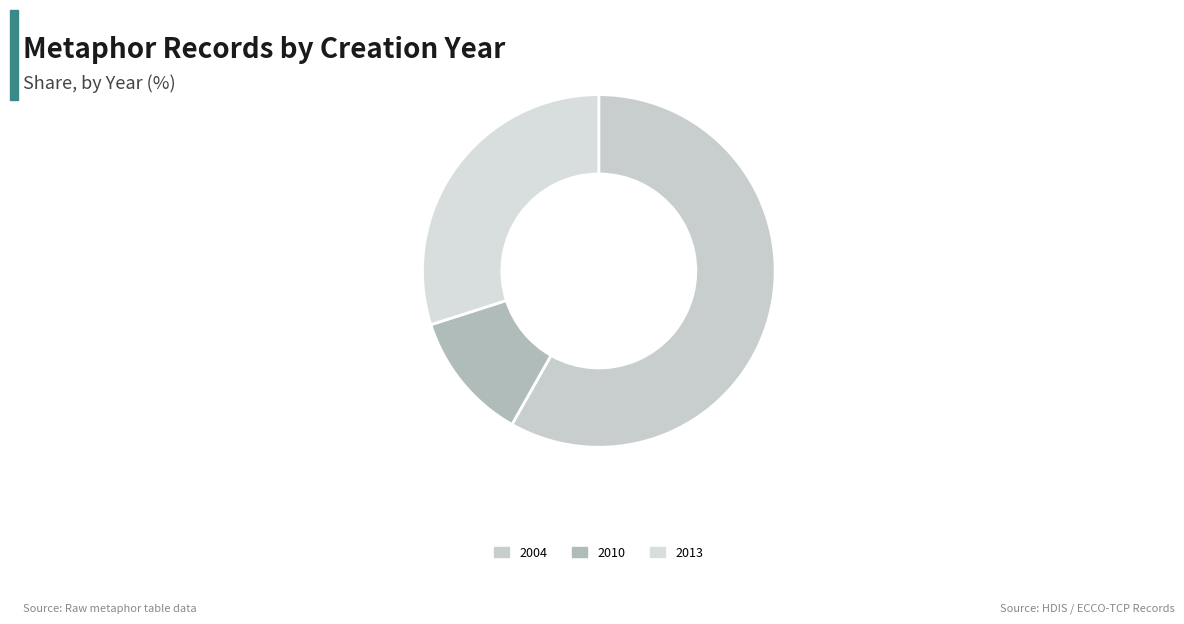

Which slice is the largest?

2004